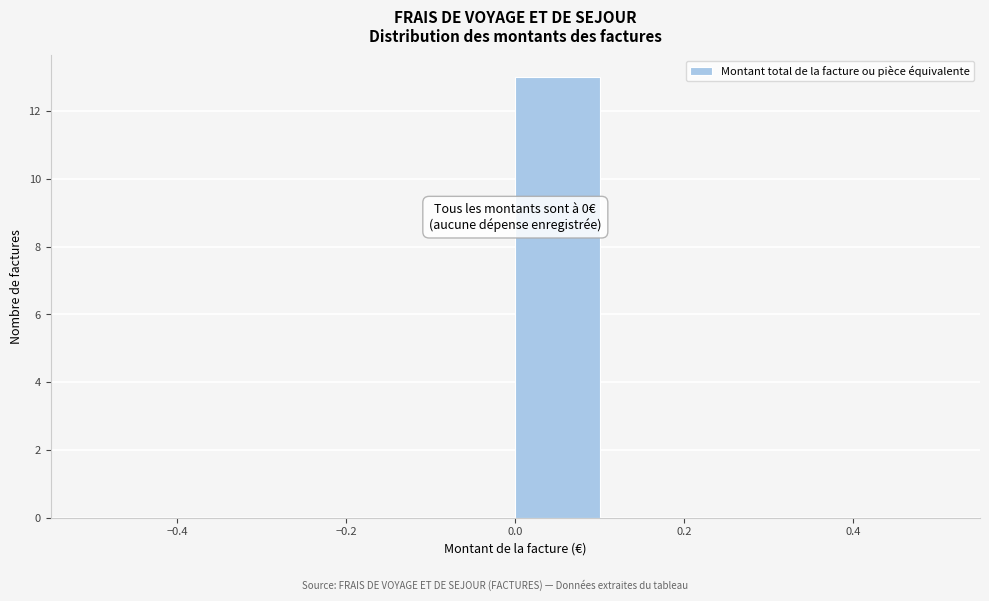

Which range on the x-axis has the tallest bar?

0.0 to 0.1